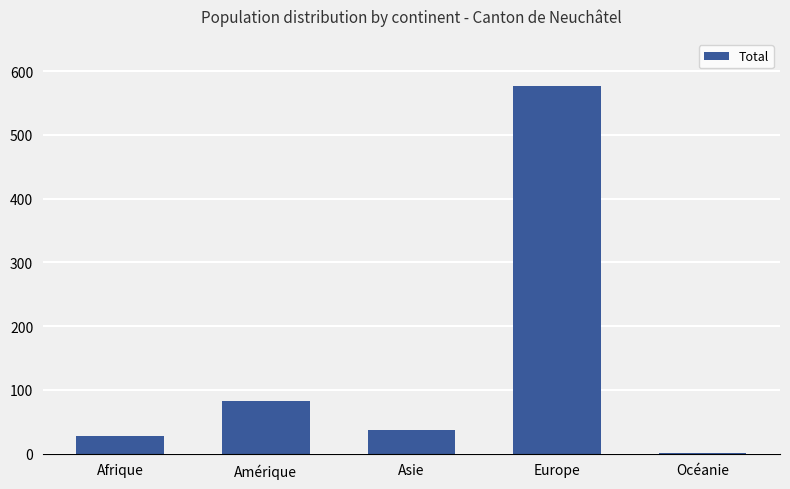

Reading right to left, what are all the values shown in this chart?

1	577	37	82	28